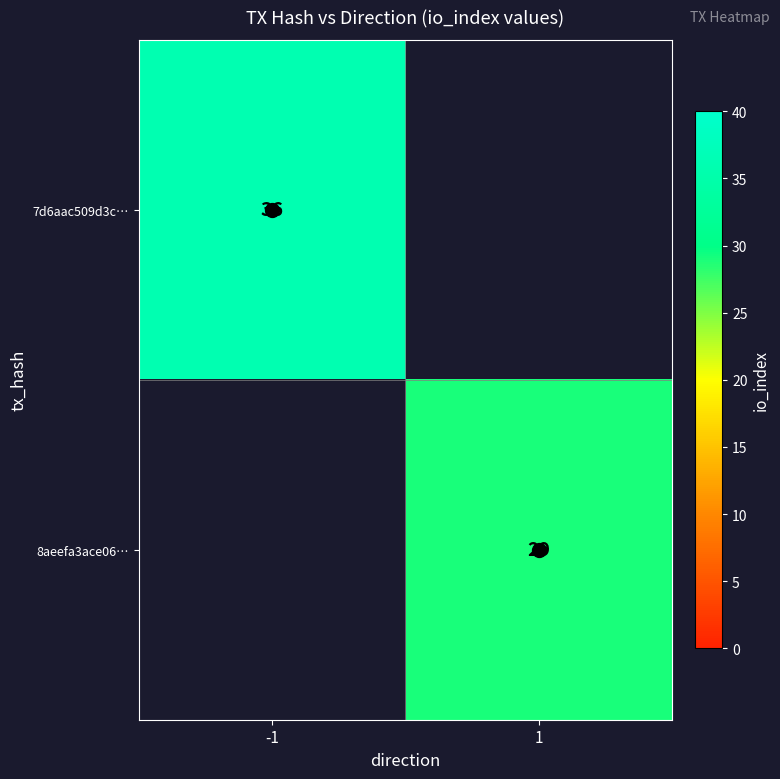

Between 1 and -1, which is larger?

-1